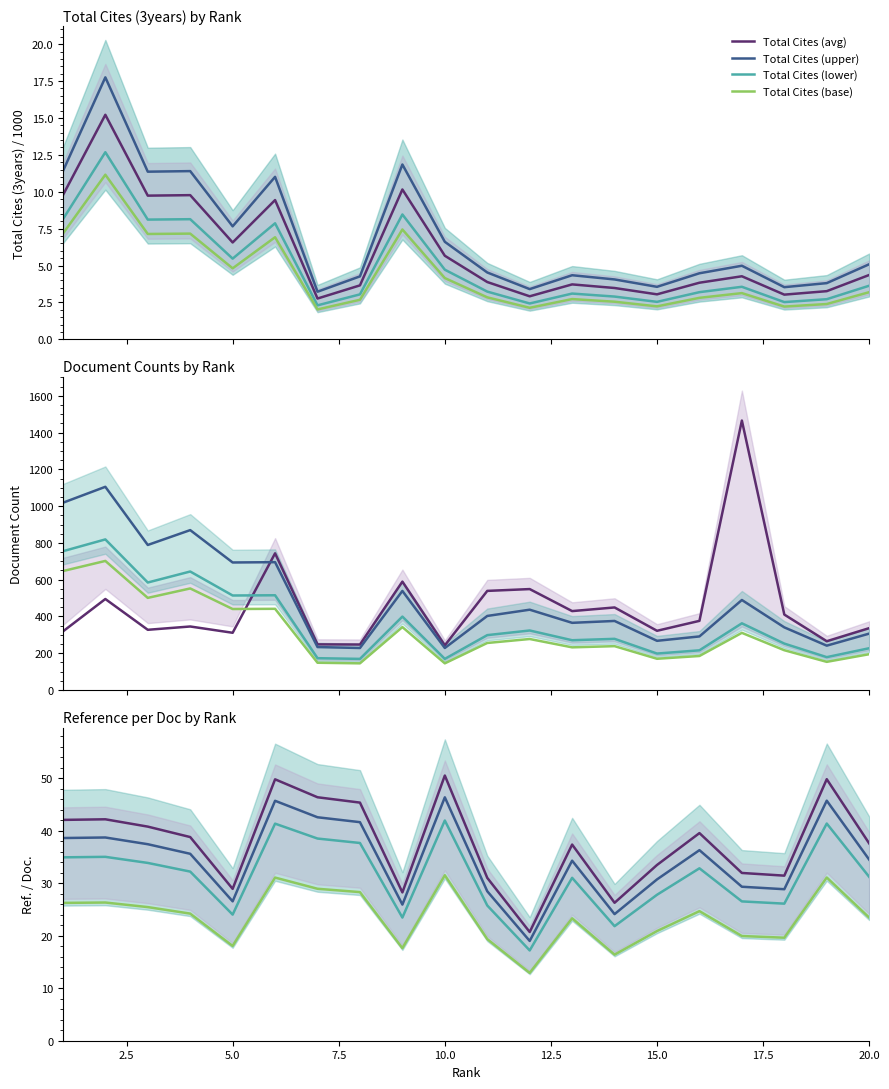

What is the lowest value of the Total Cites (3years) series?

2.0